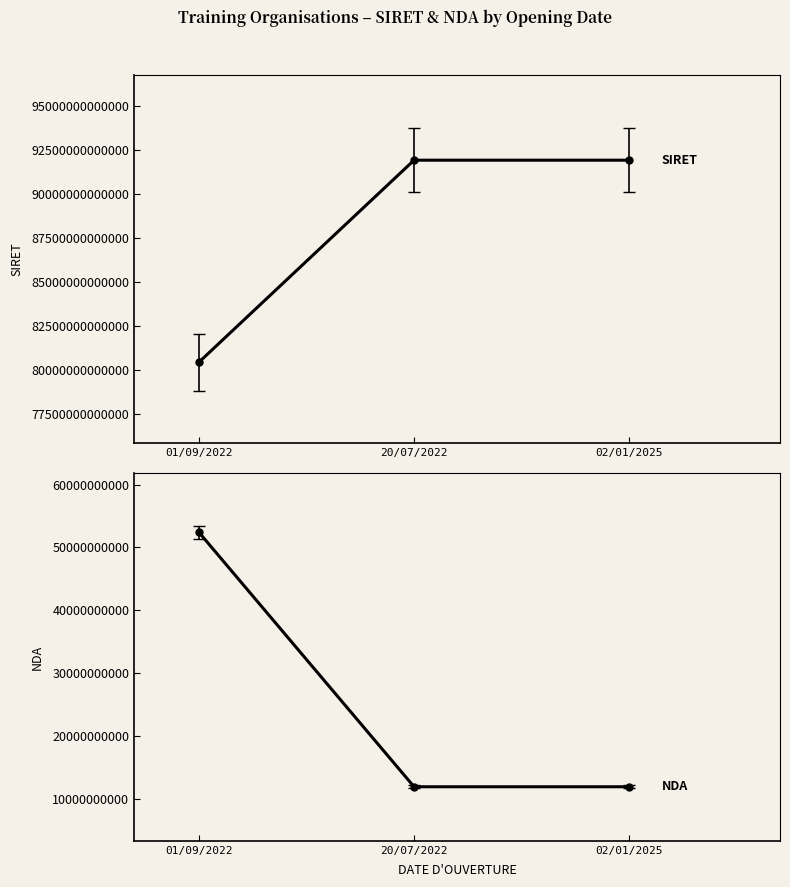

What is the average value of the SIRET series?

88086052433355